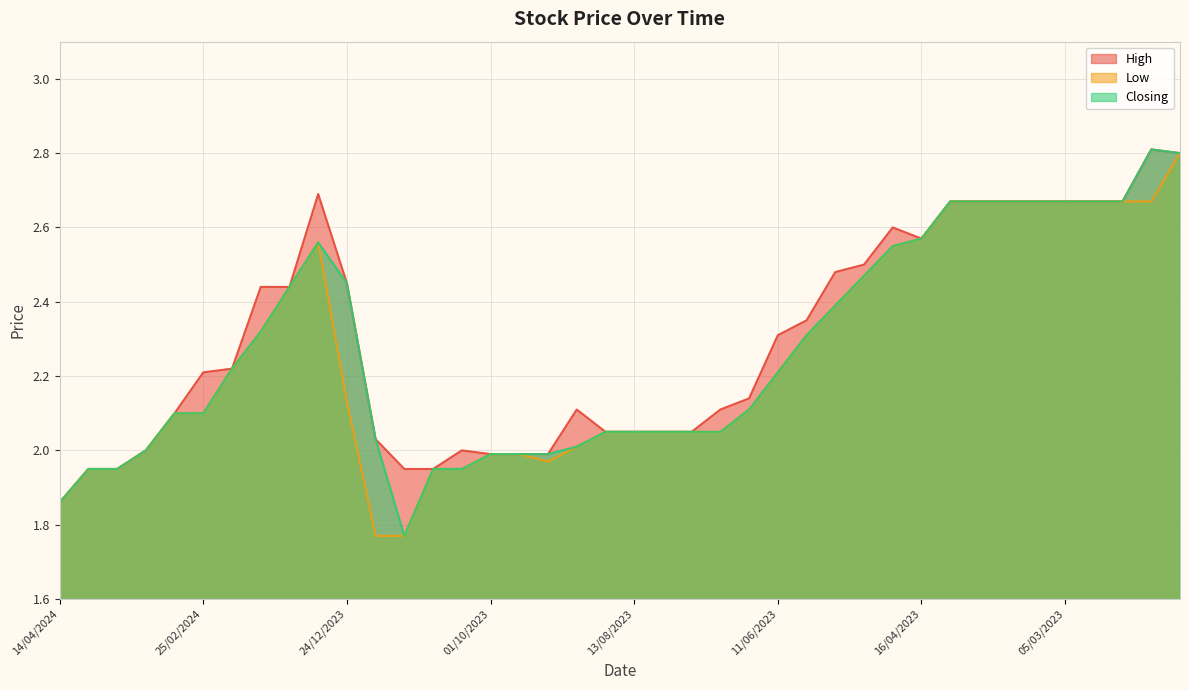

What is the label of the 19th point from the right?

06/08/2023